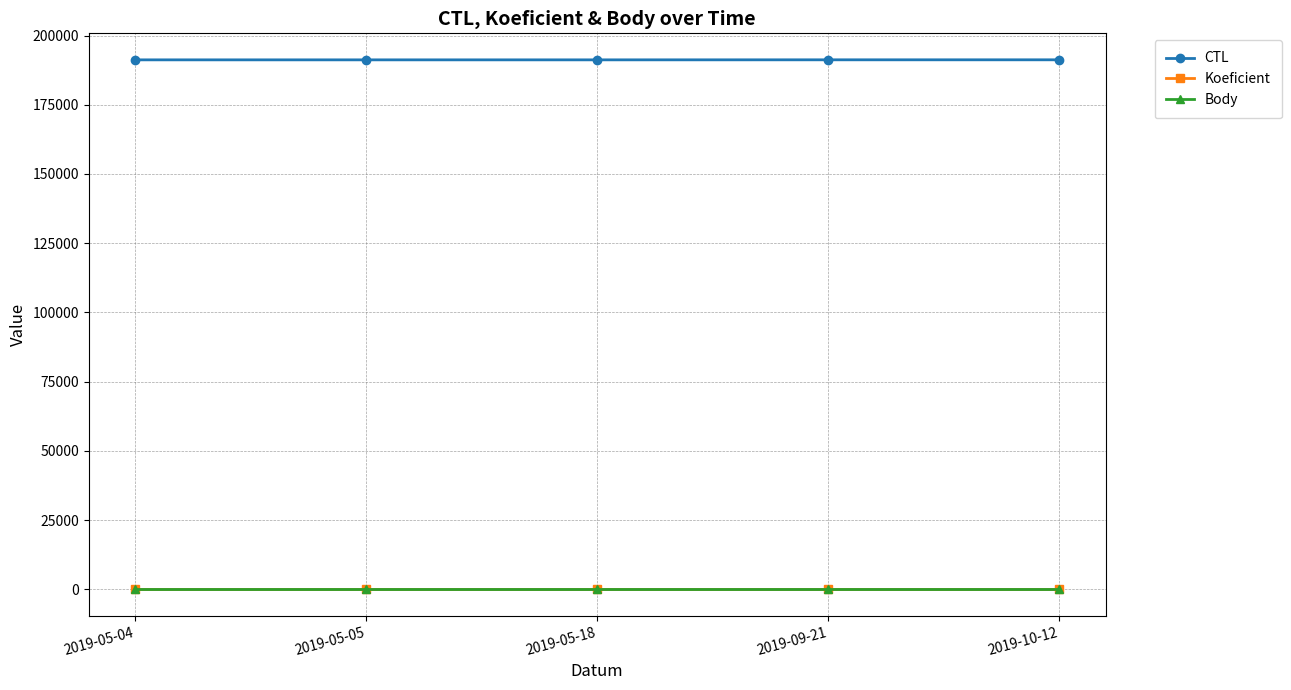

Is it true that CTL equals 101856 at 2019-09-21?

False